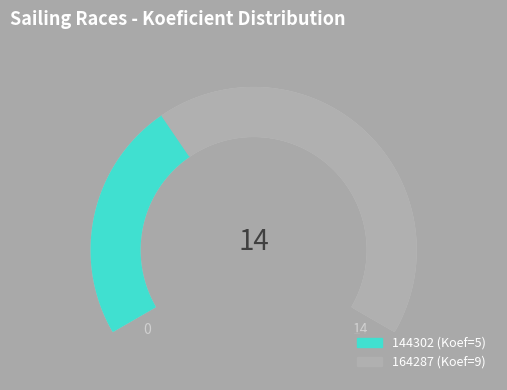

Which has a higher value, 144302 or 164287?

164287